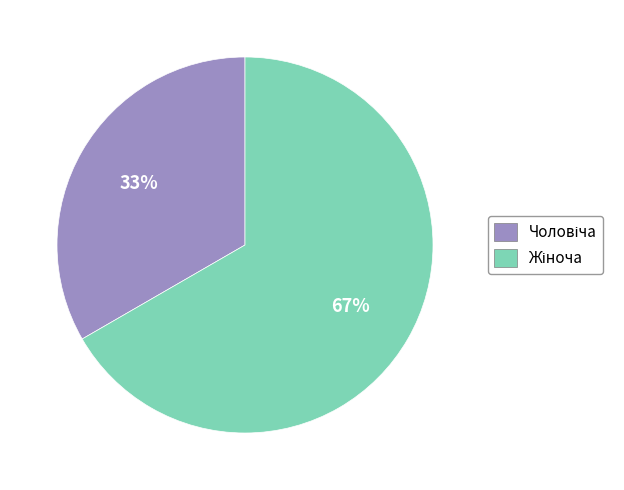

Is there a majority slice in this chart?

Yes